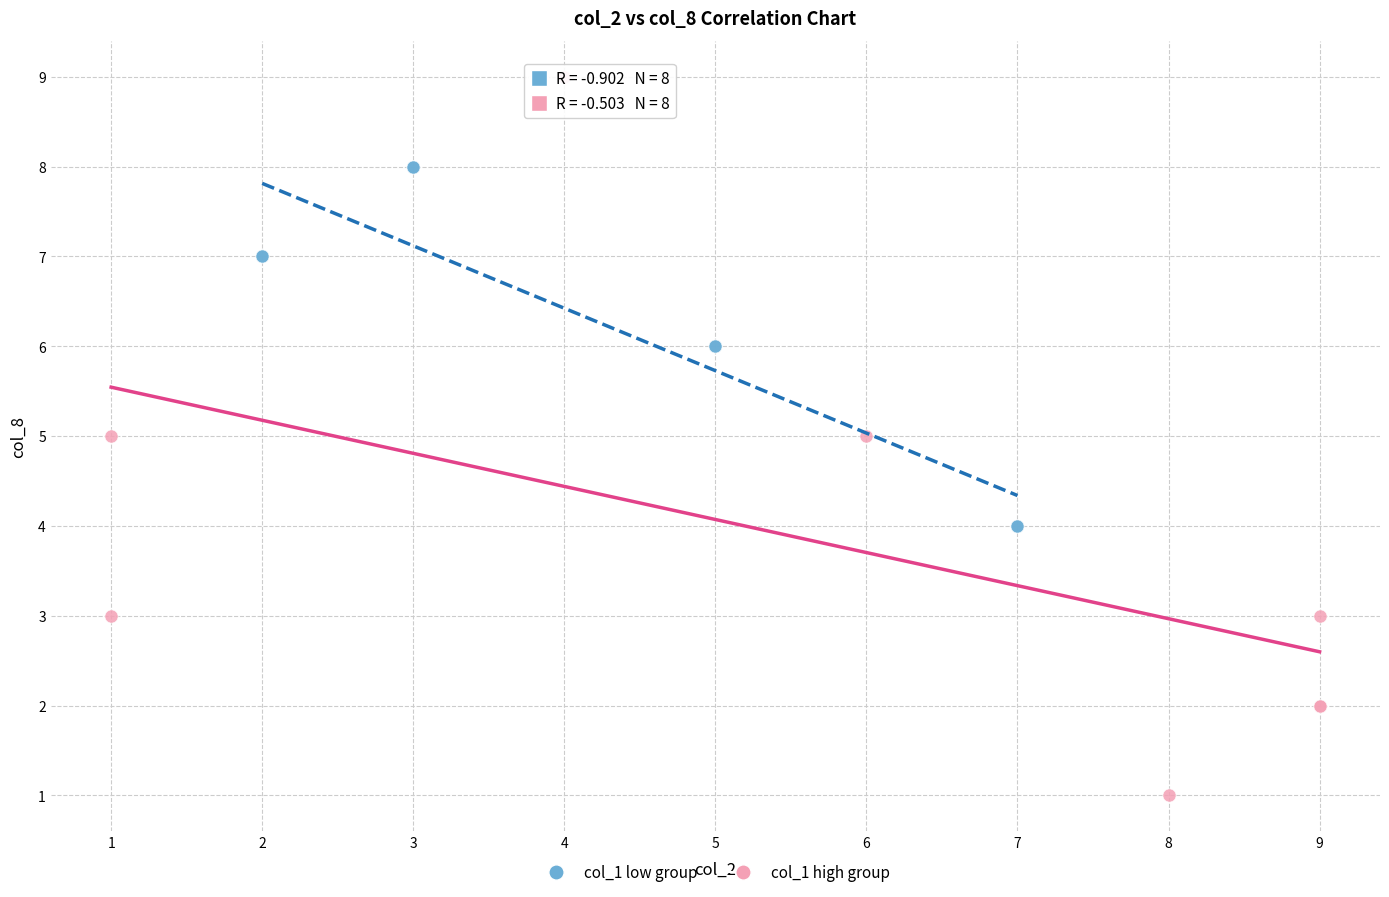

Which series has the widest spread of Y values?

col_1 high group